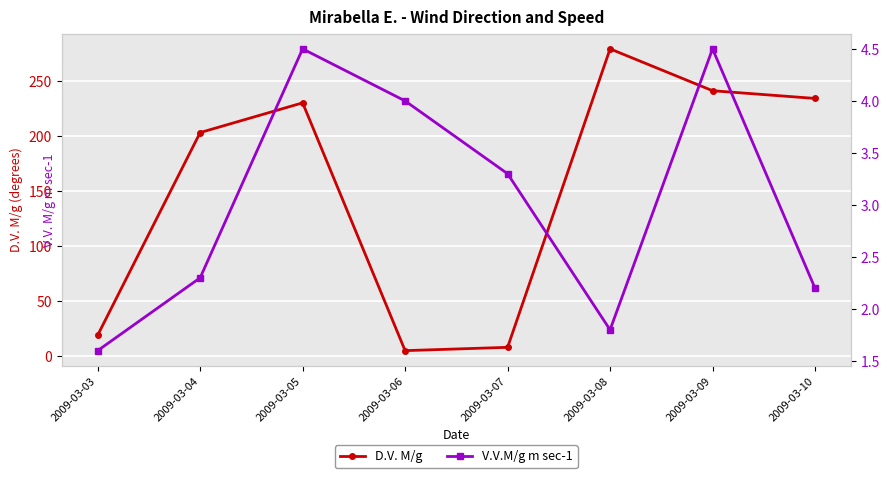

At which label is D.V. M/g closest to 142?

2009-03-04